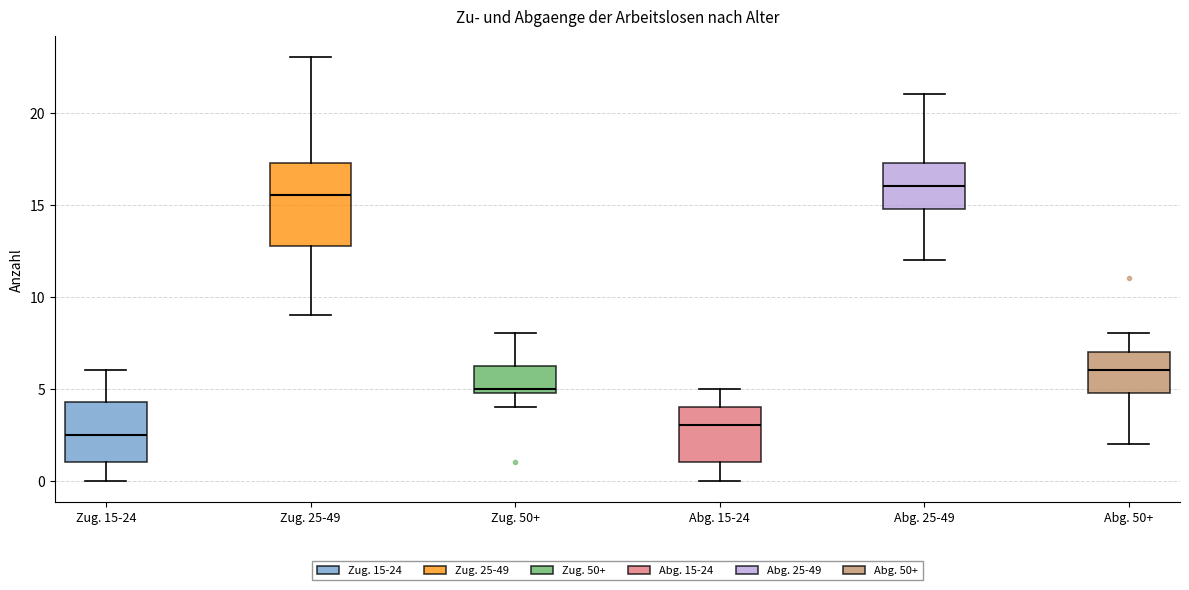

Which box is the tallest, from its lower edge to its upper edge?

Zug. 25-49